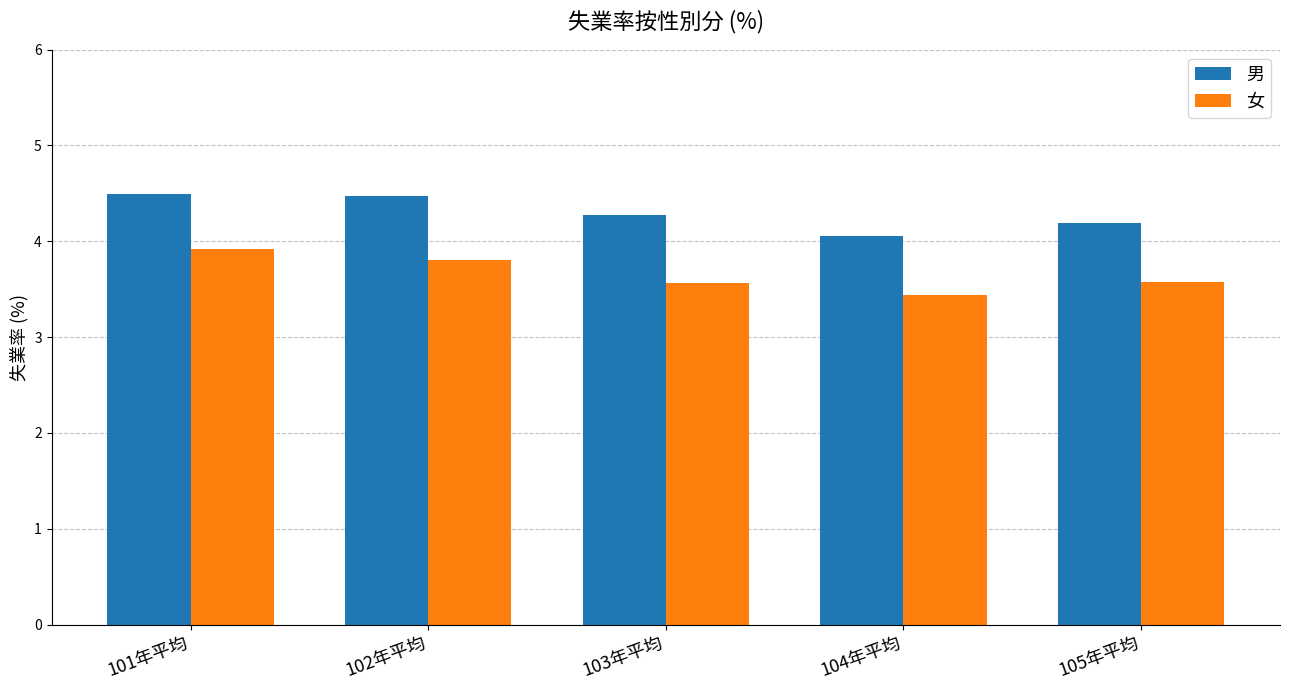

What is the sum of the 女 values at 104年平均 and 102年平均?

7.2